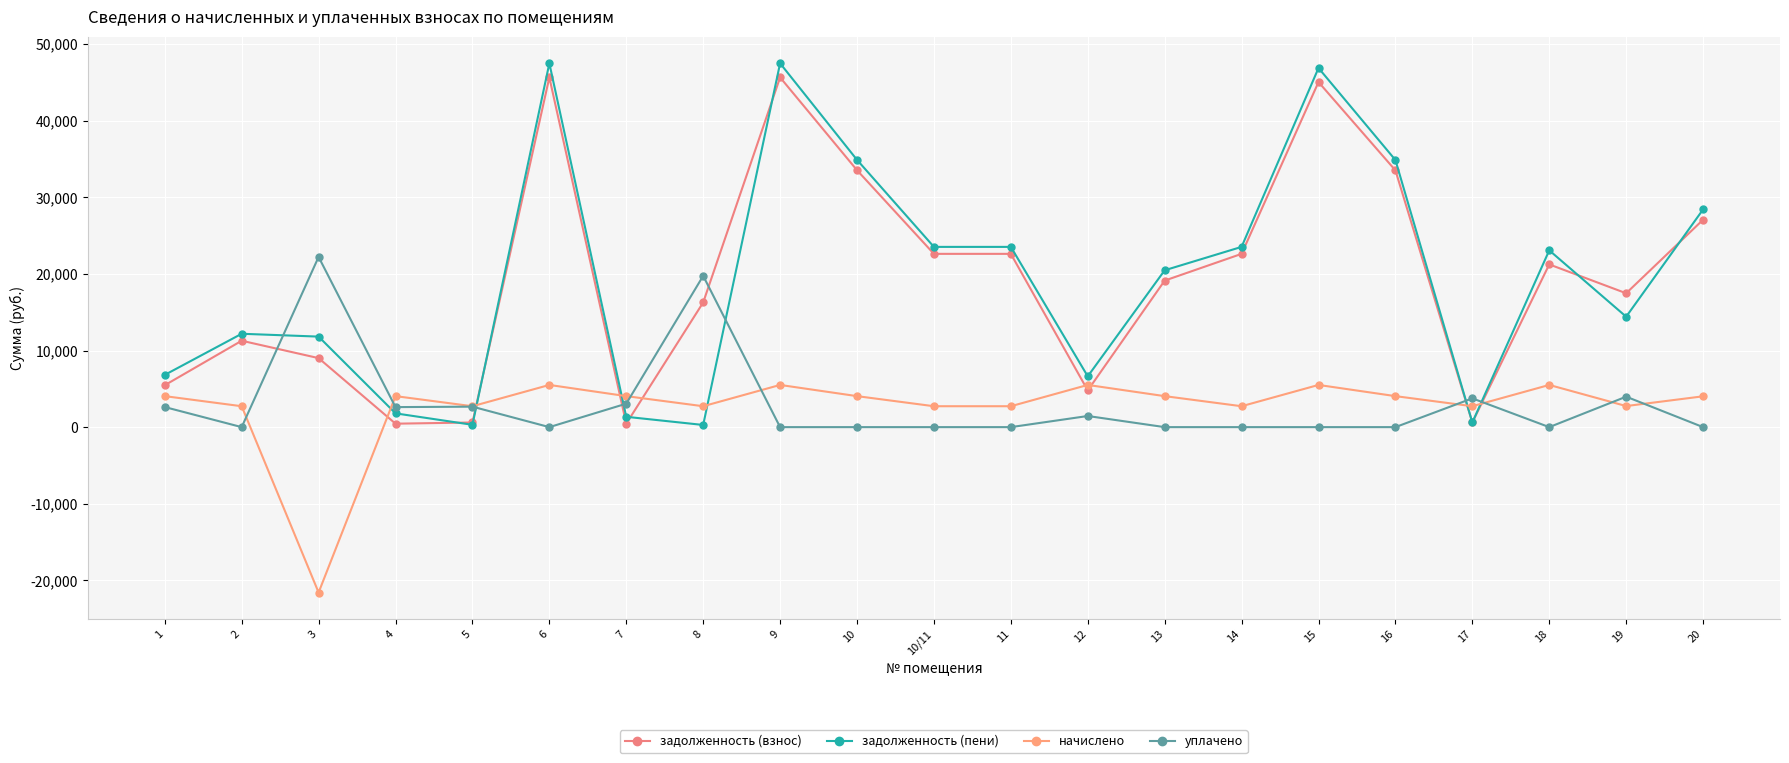

What is the maximum value for задолженность (пени)?

47497.4